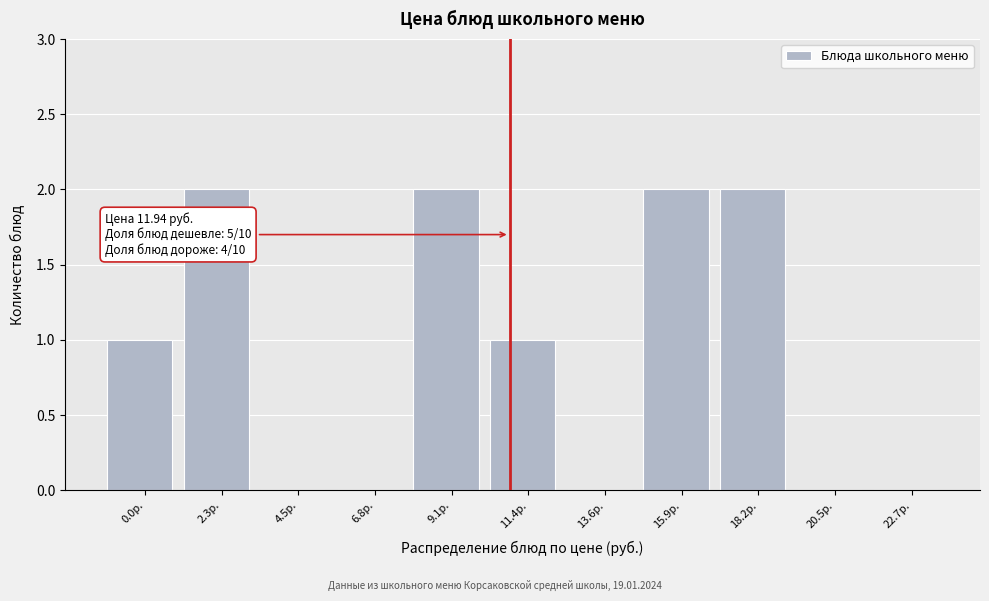

Reading left to right, what are all the values shown in this chart?

0.0р.=1	2.3р.=2	4.5р.=0	6.8р.=0	9.1р.=2	11.4р.=1	13.6р.=0	15.9р.=2	18.2р.=2	20.5р.=0	22.7р.=0